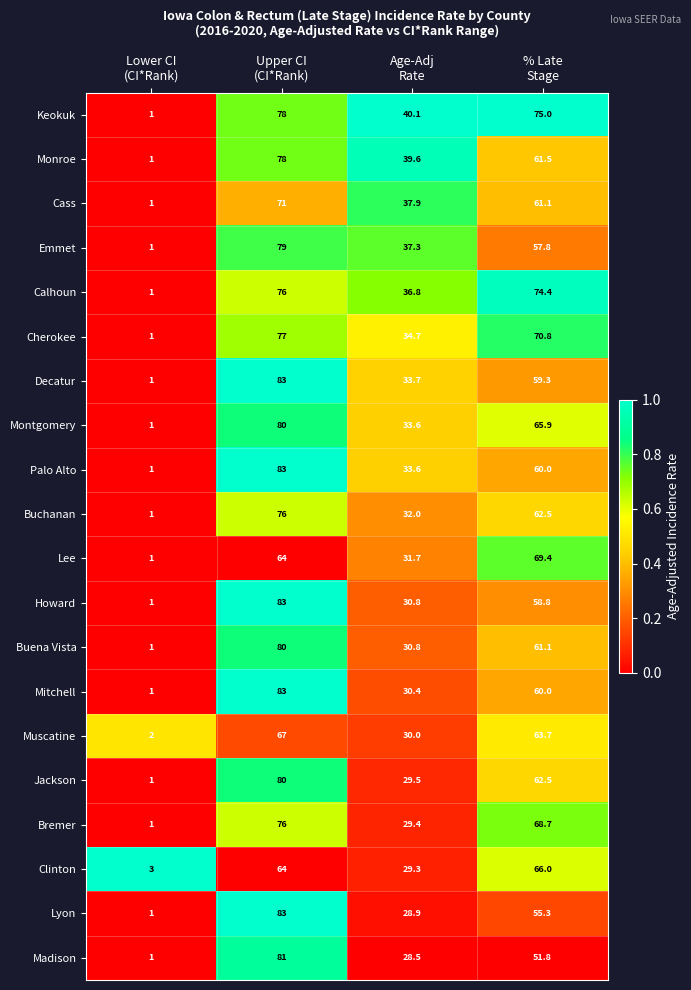

How many Buchanan values are between 32 and 76?

3